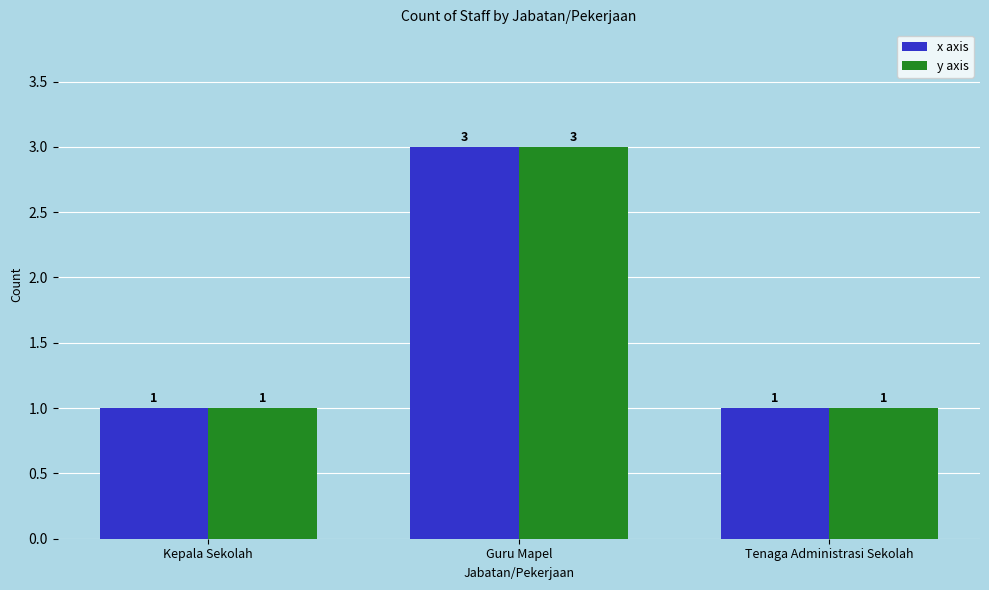

How many distinct data groups are displayed?

2